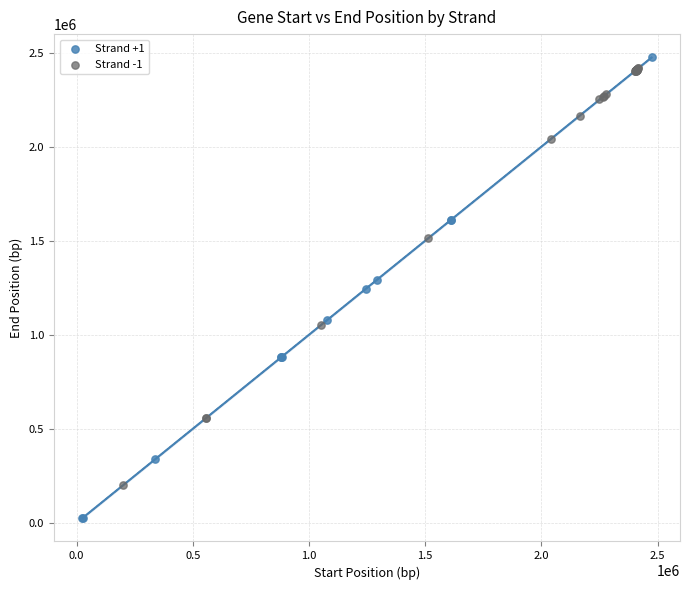

Which series has the widest spread of Y values?

Strand +1